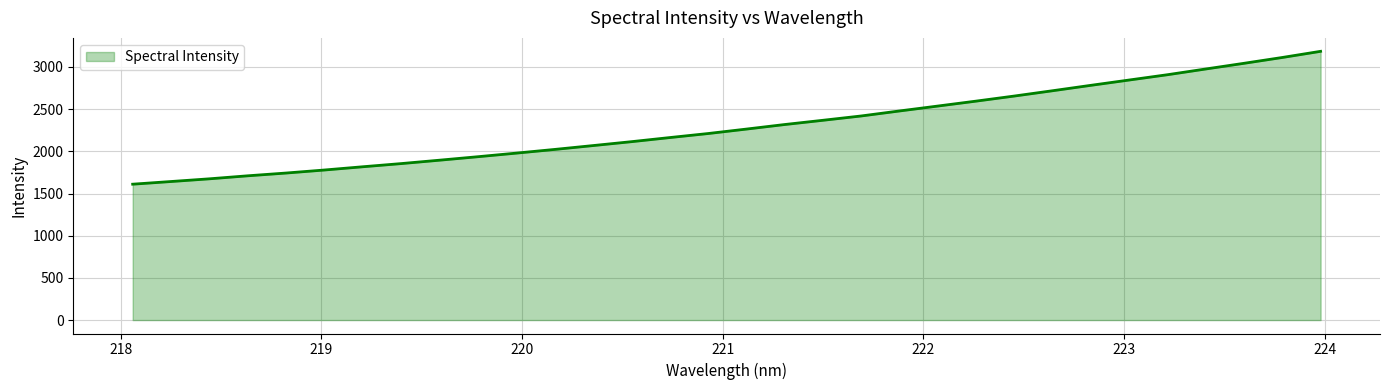

Reading left to right, what are all the values shown in this chart?

1610.5	1642.2	1674.2	1709.9	1742.7	1778.6	1817.1	1854.7	1895.0	1936.1	1978.6	2022.3	2068.0	2114.1	2162.9	2210.6	2263.4	2317.4	2367.8	2419.0	2478.4	2536.6	2595.0	2655.4	2718.3	2782.3	2845.3	2908.1	2976.1	3043.4	3112.4	3185.3